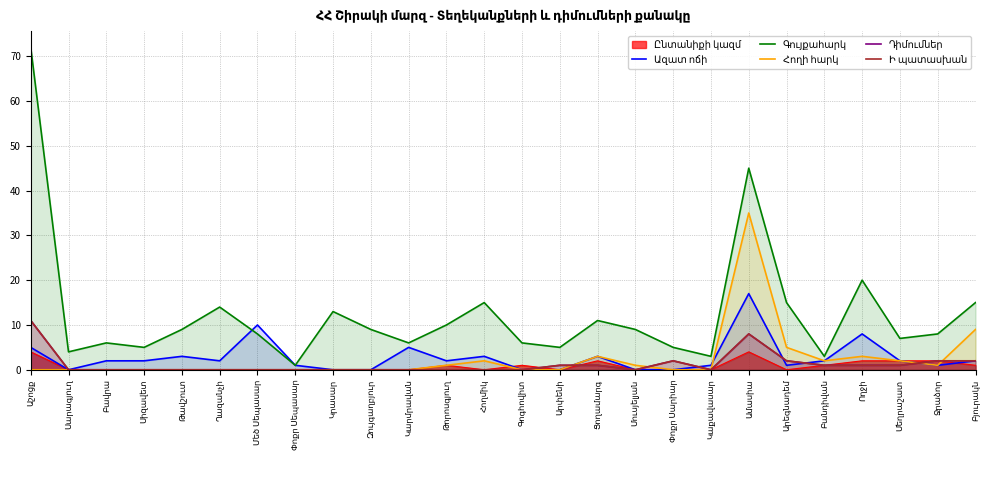

At which category is the sum across all series the highest?

Ամասիա